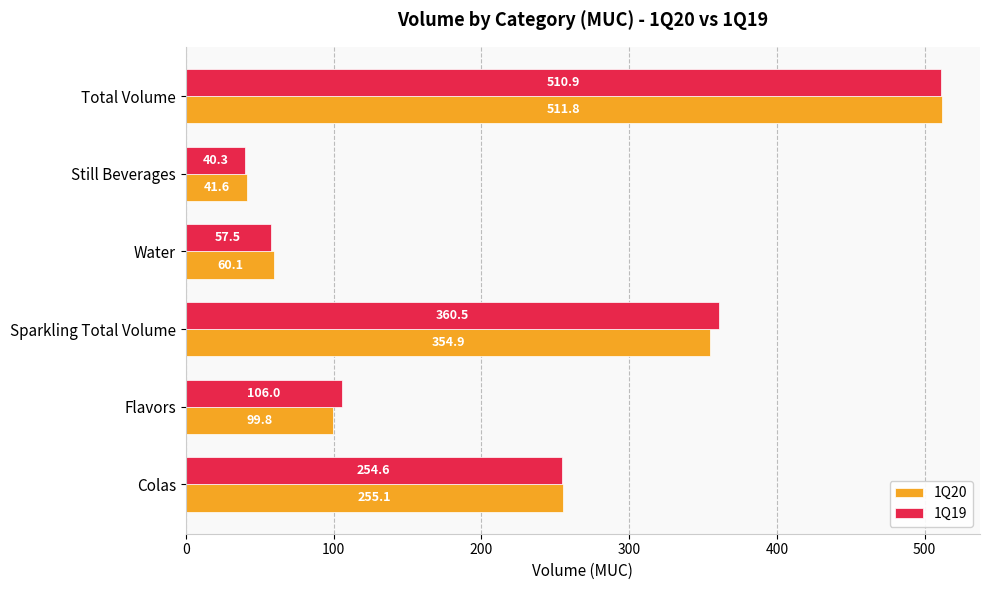

What is the maximum value for 1Q19?

510.9